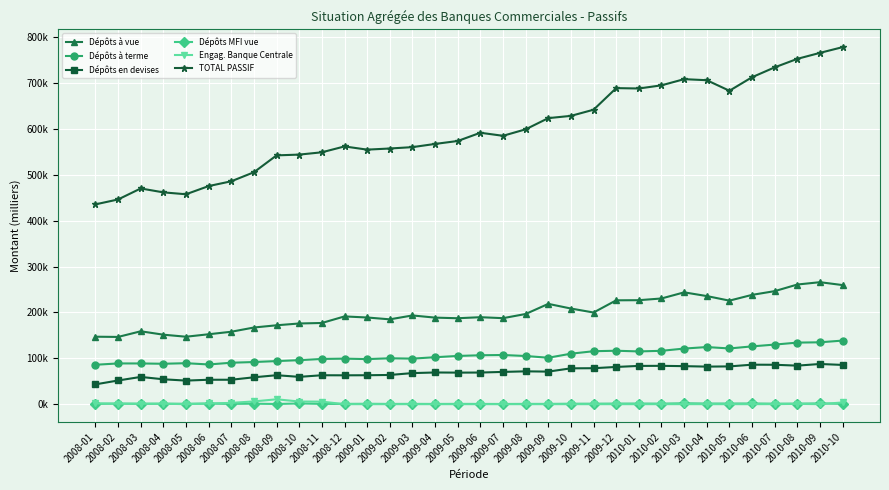

Which series has the largest total across all categories?

TOTAL PASSIF